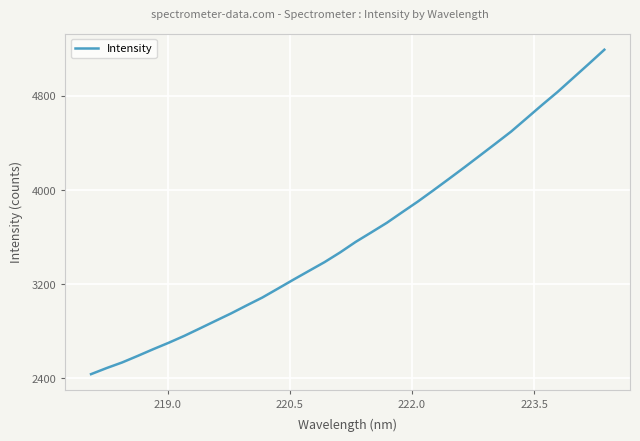

What is the difference between the maximum and minimum values?

2755.1